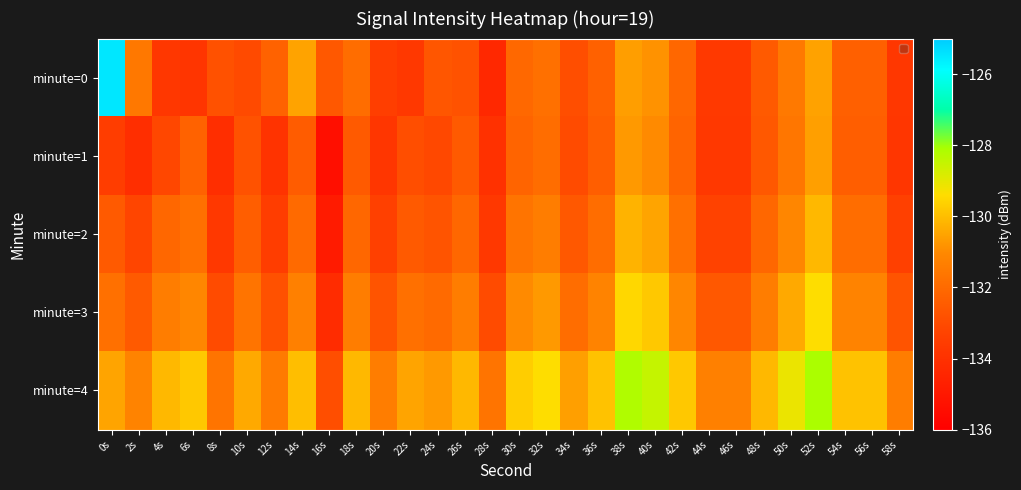

At which category is the sum across all series the highest?

52s